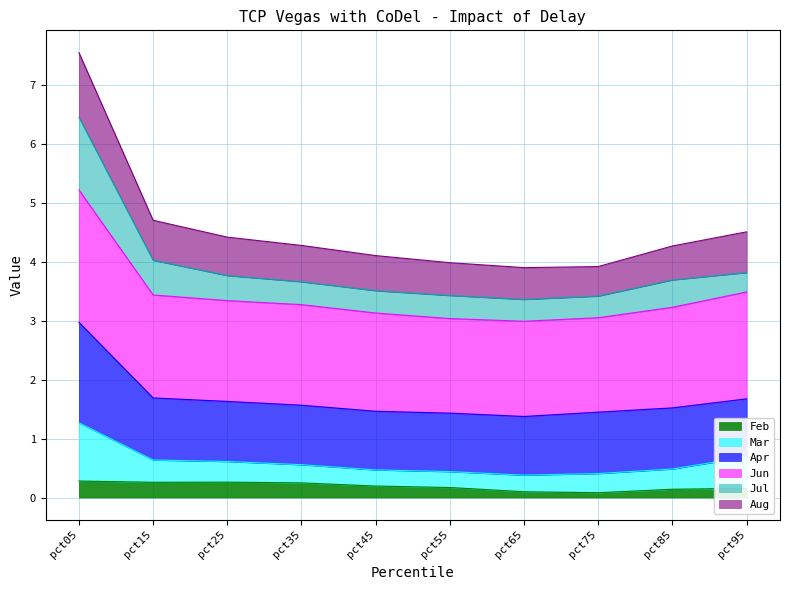

True or false: Aug and Feb intersect in this chart.

False